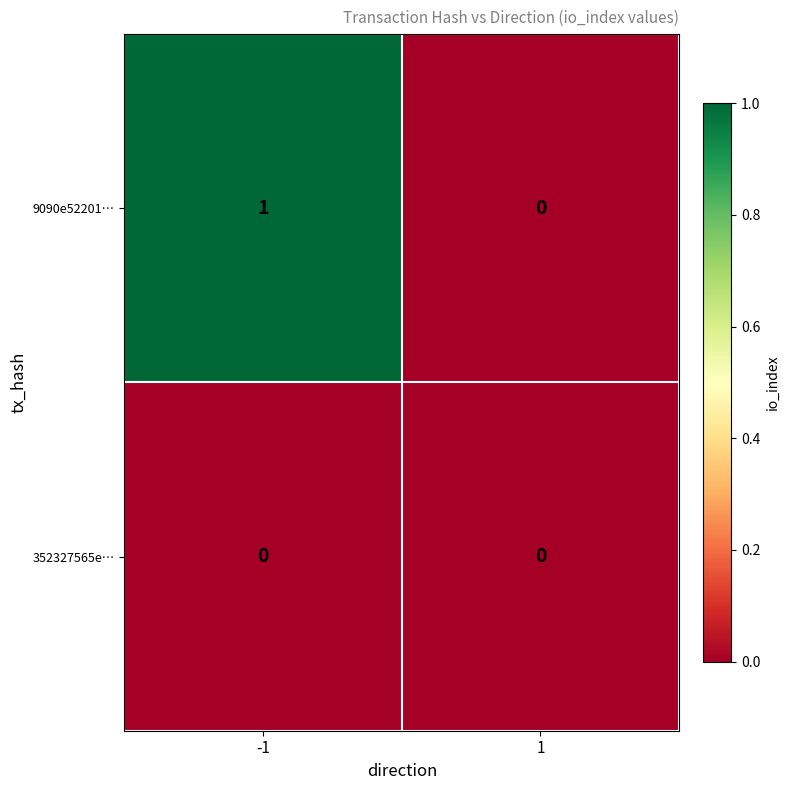

What is the total value across all series at -1?

1